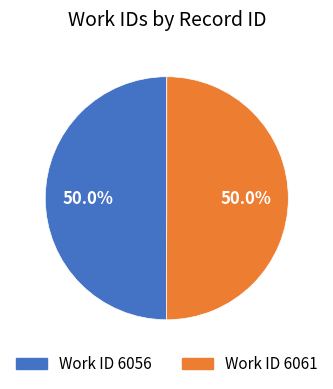

How many segments does this pie chart have?

2